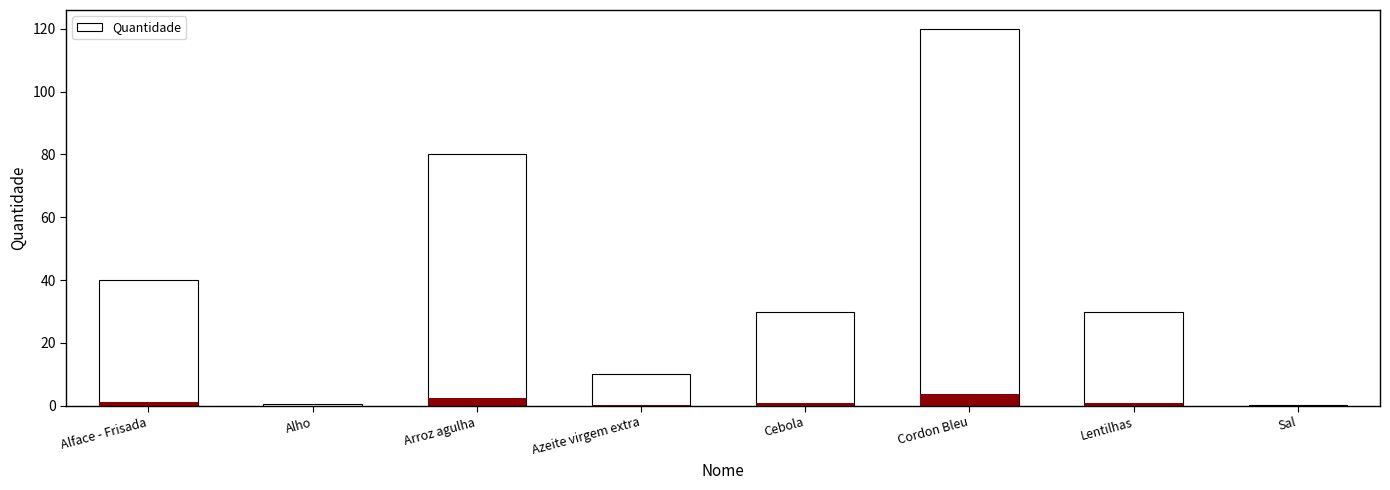

Is it true that the value at Cebola is 16.3?

False